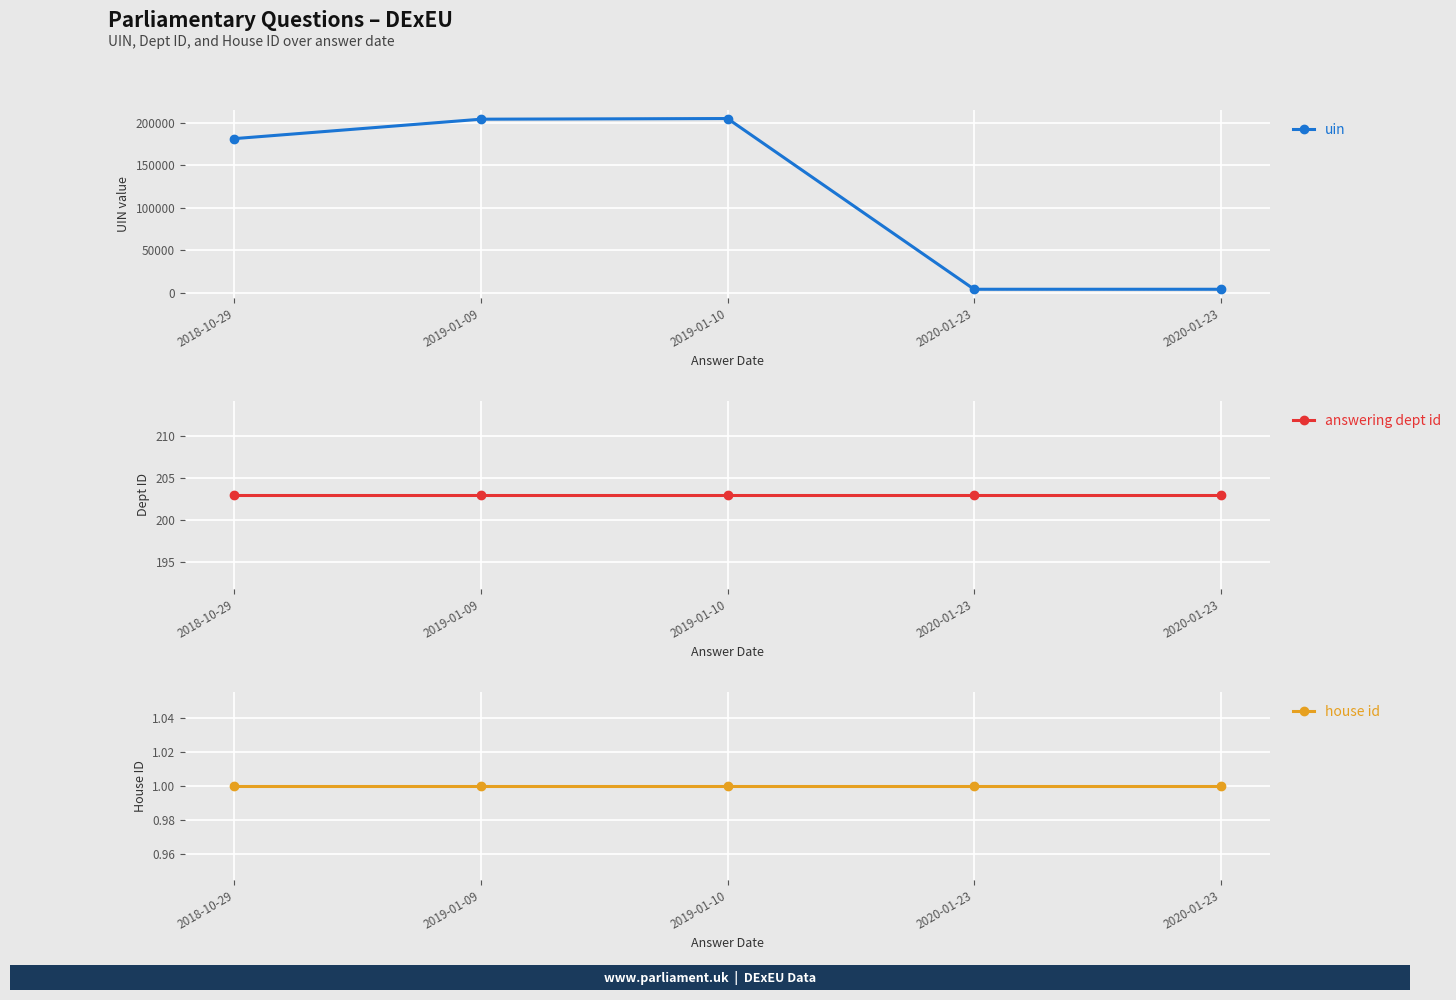

Which series has the largest total across all categories?

uin